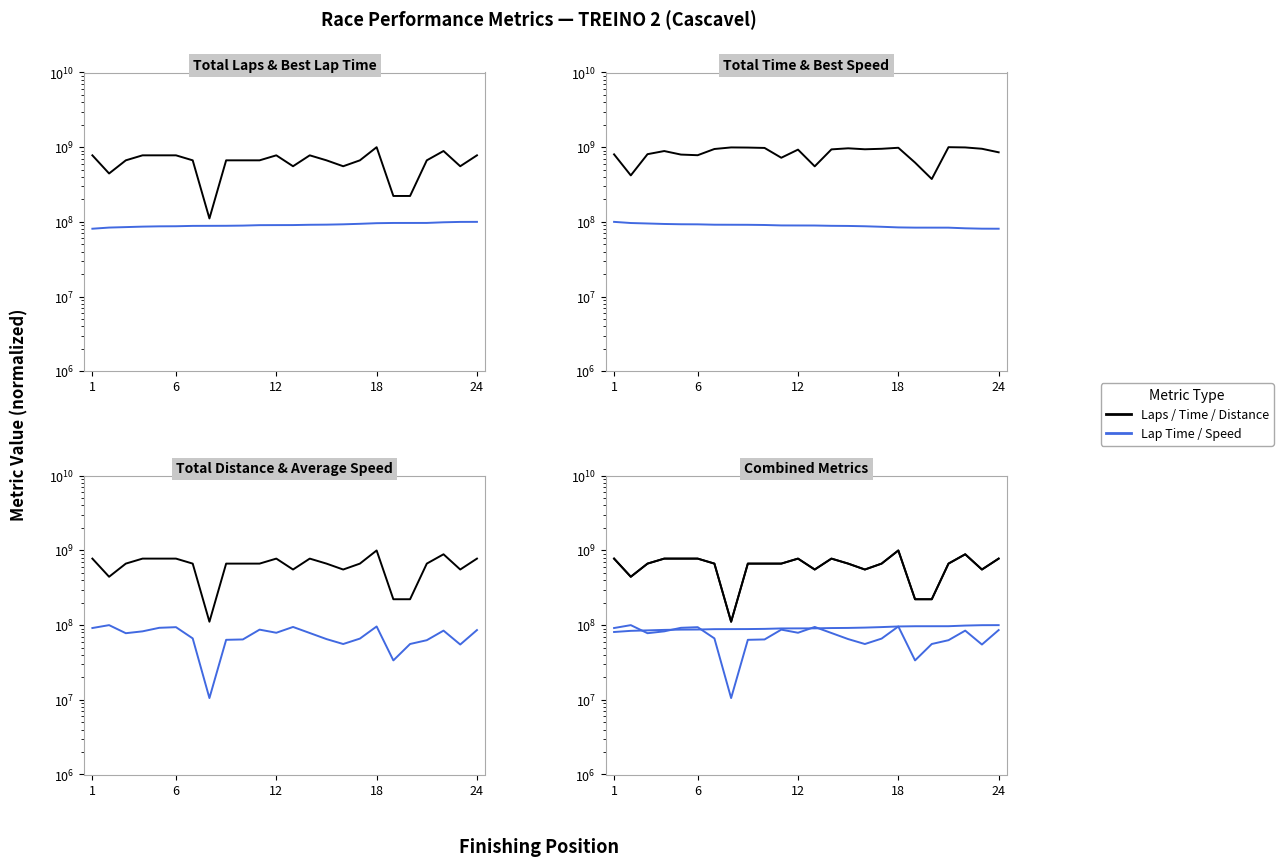

List the series in order of their peak value, highest first.

Total Laps, Total Time, Total Distance, Best Lap time, Best Speed, Average Speed